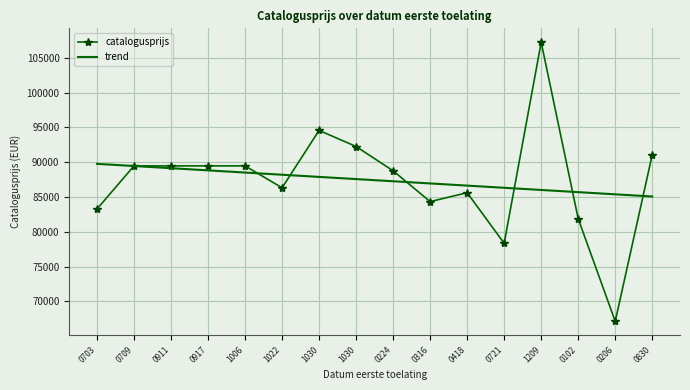

What is the total value across all series at 0703?

173056.0